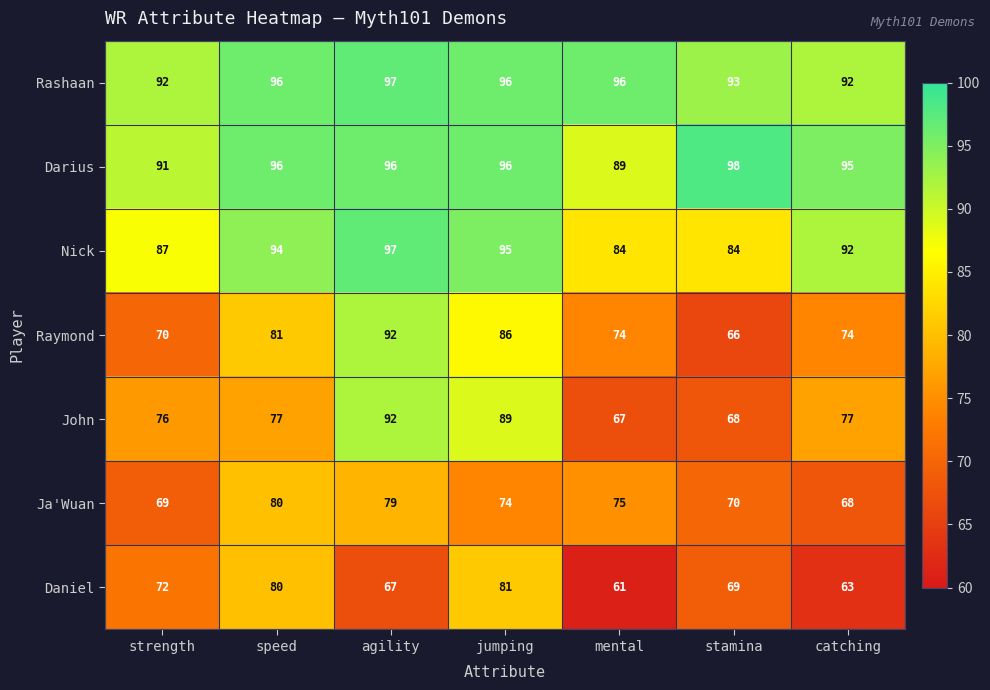

Which category has the lowest value across all series?

mental